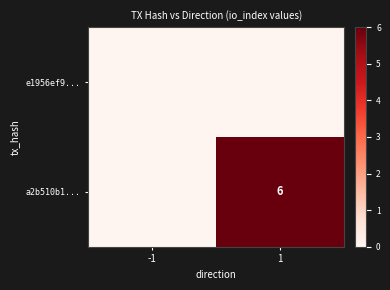

The a2b510b1... series shows 2 at 1. True or false?

False